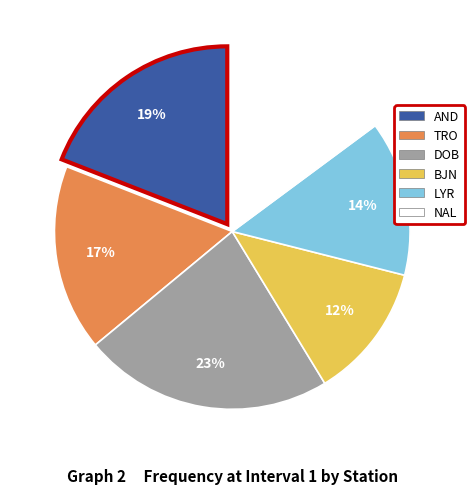

Rank the categories by value from lowest to highest.

BJN, LYR, NAL, TRO, AND, DOB